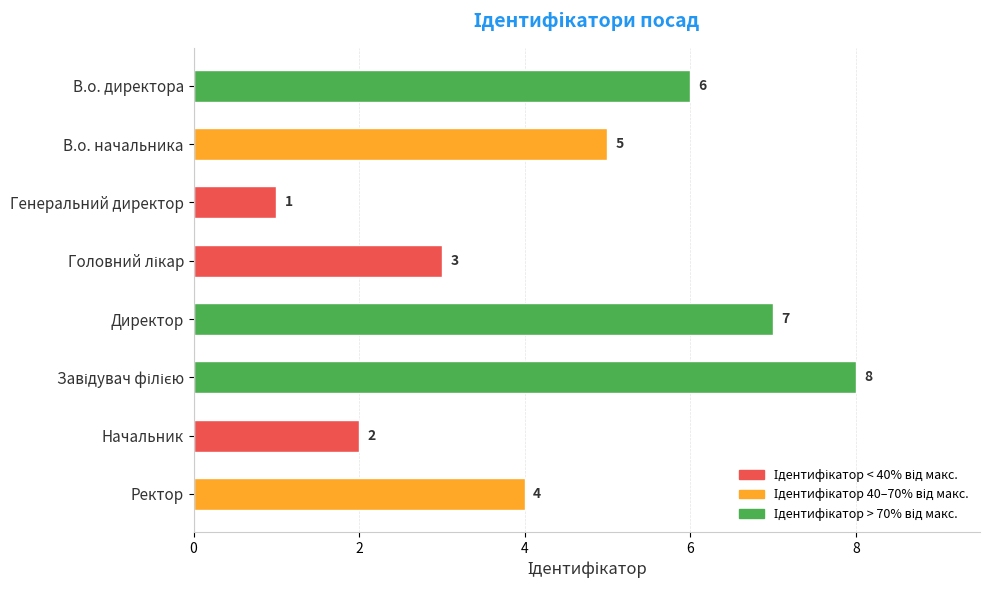

What is the greatest value displayed?

8